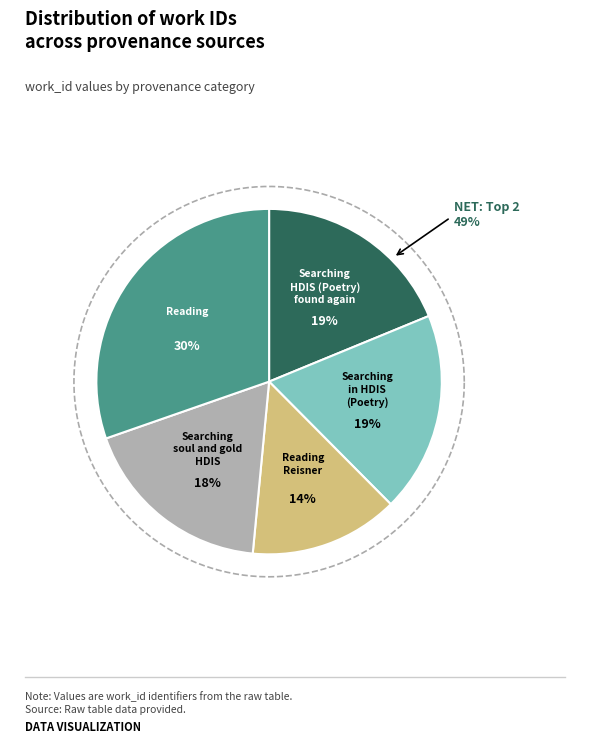

What percentage is the Reading slice, to the nearest percent?

30%